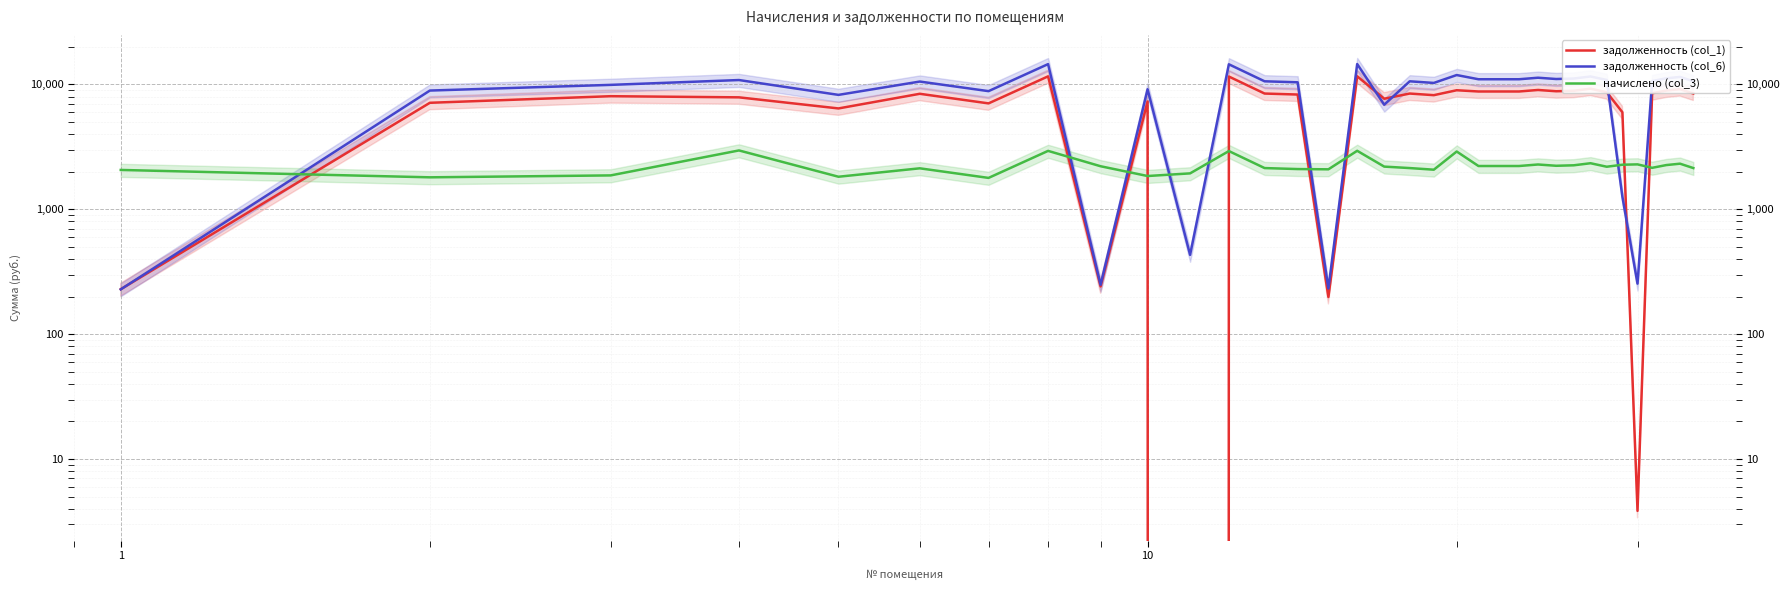

What are all the series names shown in the legend?

задолженность (col_1), задолженность (col_6), начислено (col_3)